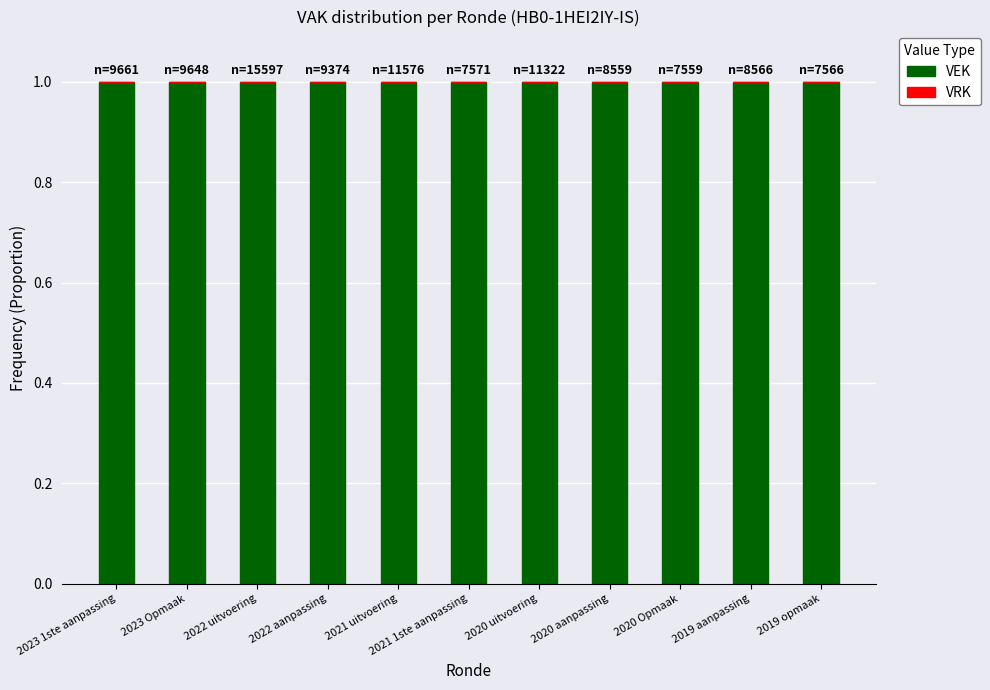

Which series has the widest spread of values?

VEK